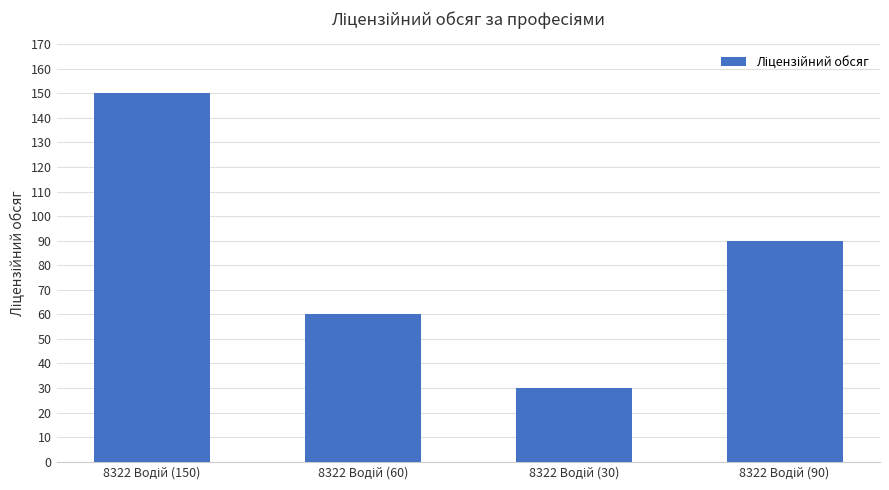

Reading right to left, extract all data points from this chart.

90	30	60	150